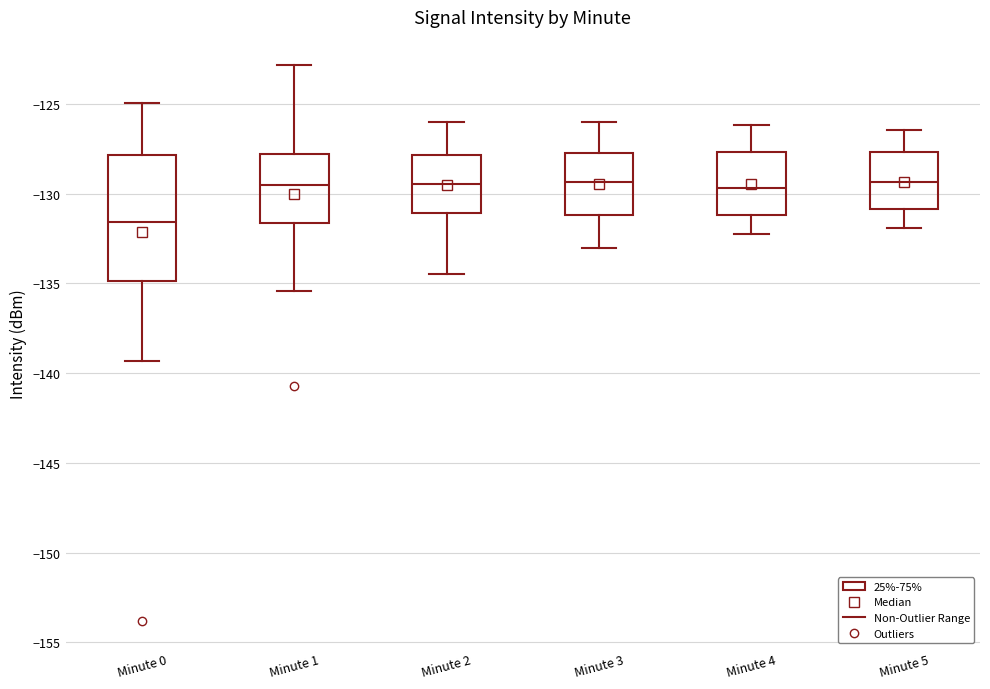

Where does the median line of the box for Minute 3 sit on the y-axis? The values are not printed on the chart, so give them approximately, as read against the axis.

-129.5